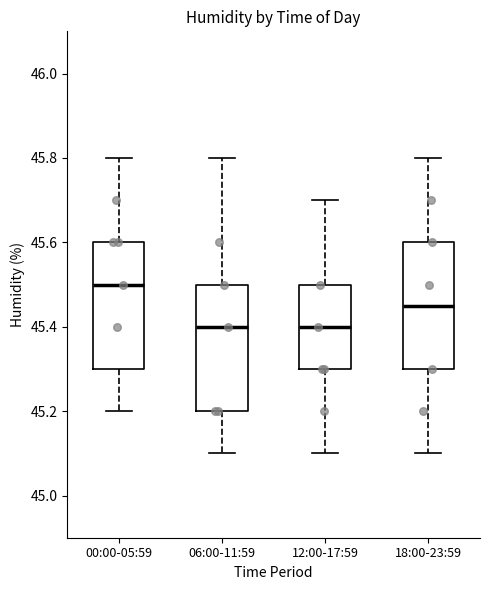

Reading left to right, read every box against the y-axis: the position of its median line, the range the box covers, and the ends of its whiskers. The values are not printed on the chart, so give them approximately, as read against the axis.

00:00-05:59: median 45.50, box 45.30 to 45.60, whiskers 45.20 to 45.80
06:00-11:59: median 45.40, box 45.20 to 45.50, whiskers 45.10 to 45.80
12:00-17:59: median 45.40, box 45.30 to 45.50, whiskers 45.10 to 45.70
18:00-23:59: median 45.46, box 45.30 to 45.60, whiskers 45.10 to 45.80